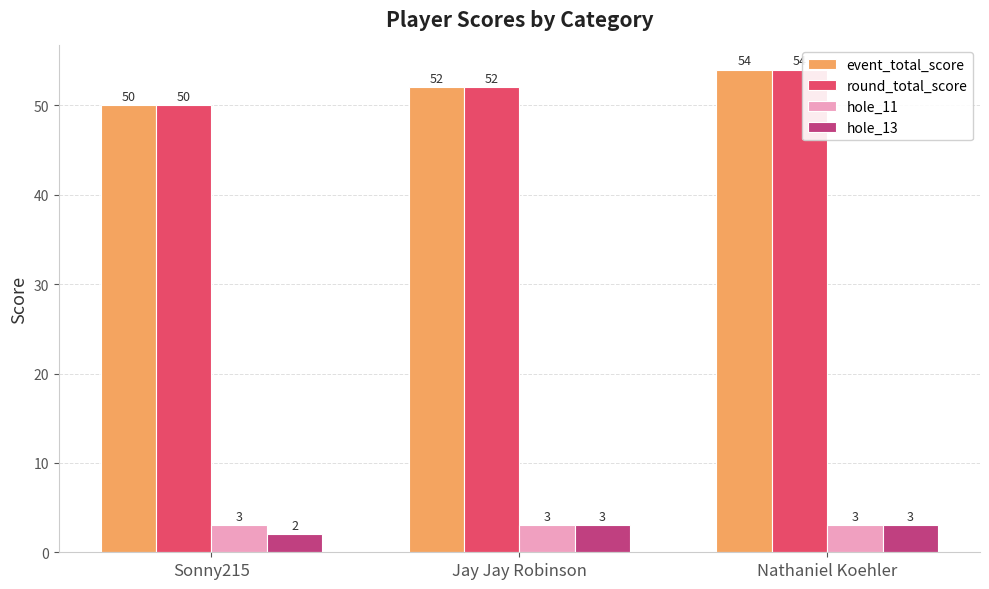

True or false: event_total_score has a value of 93 at Jay Jay Robinson.

False